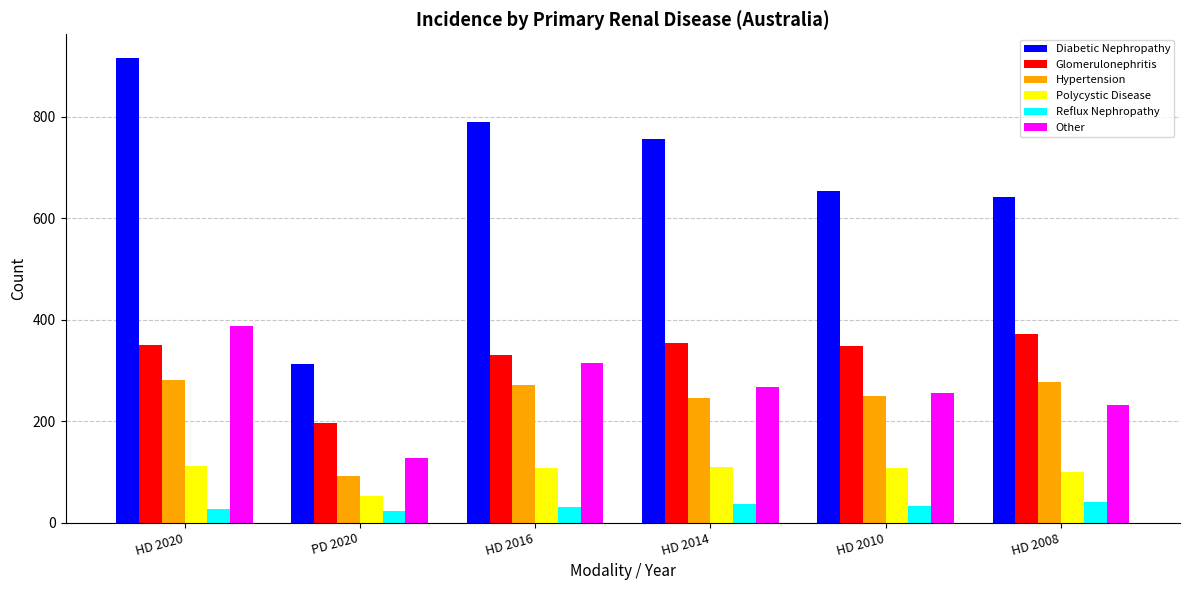

Between HD 2014 and HD 2010, which series saw the biggest shift?

Diabetic Nephropathy